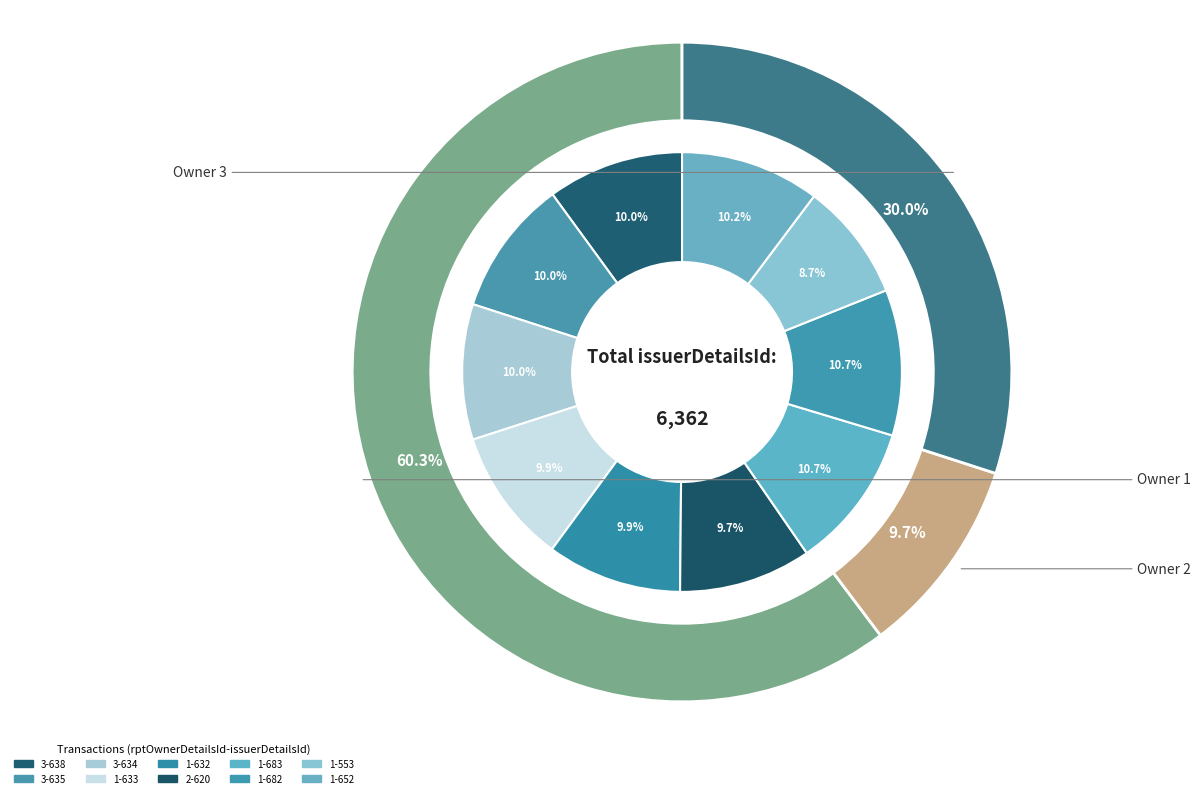

What is the change in value from 3-638 to 3-634?

-4